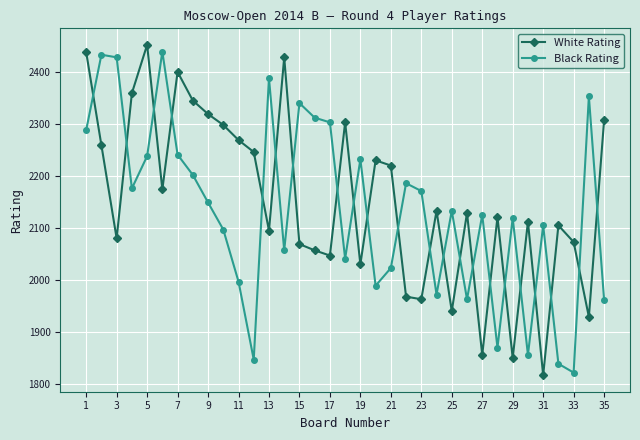

How many intersections are there between White Rating and Black Rating?

22